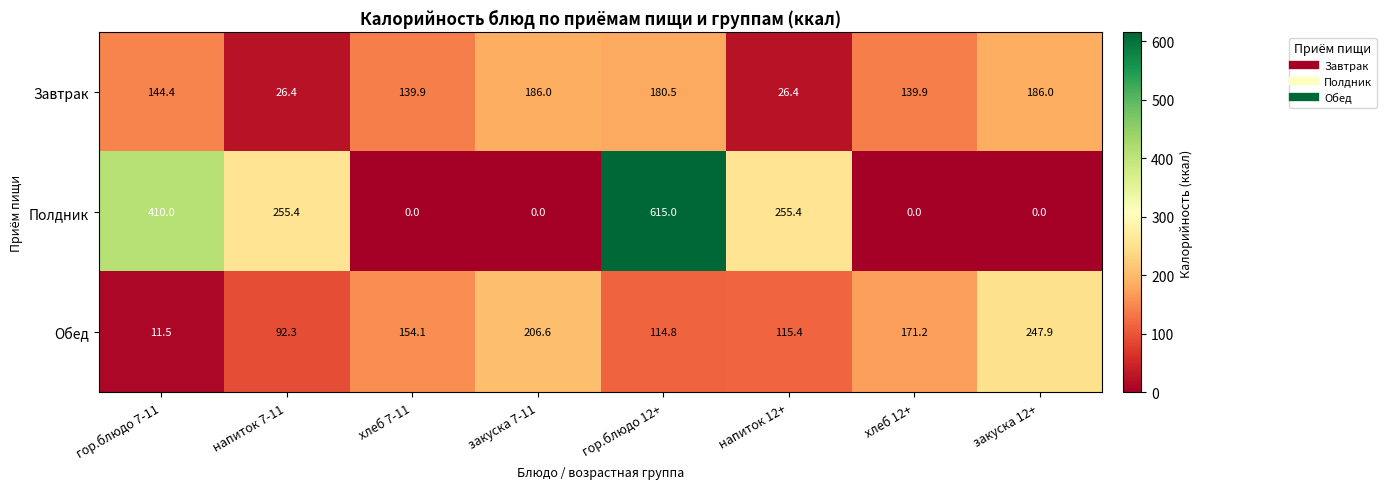

Is it true that Полдник equals 676.8 at гор.блюдо 7-11?

False